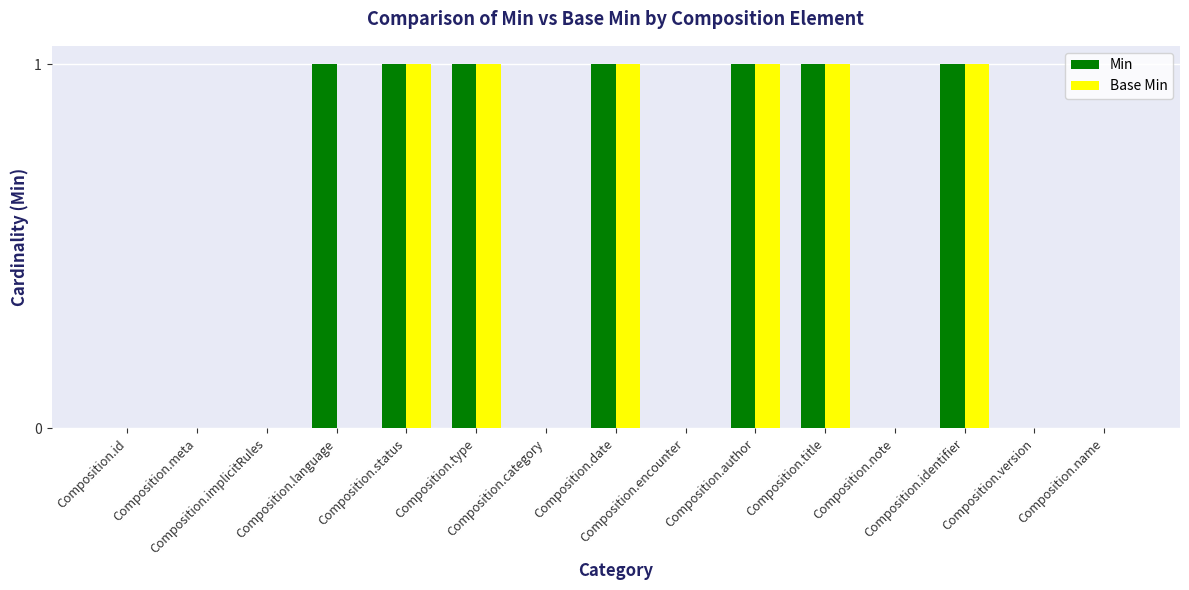

What is the sum of all Min values?

7